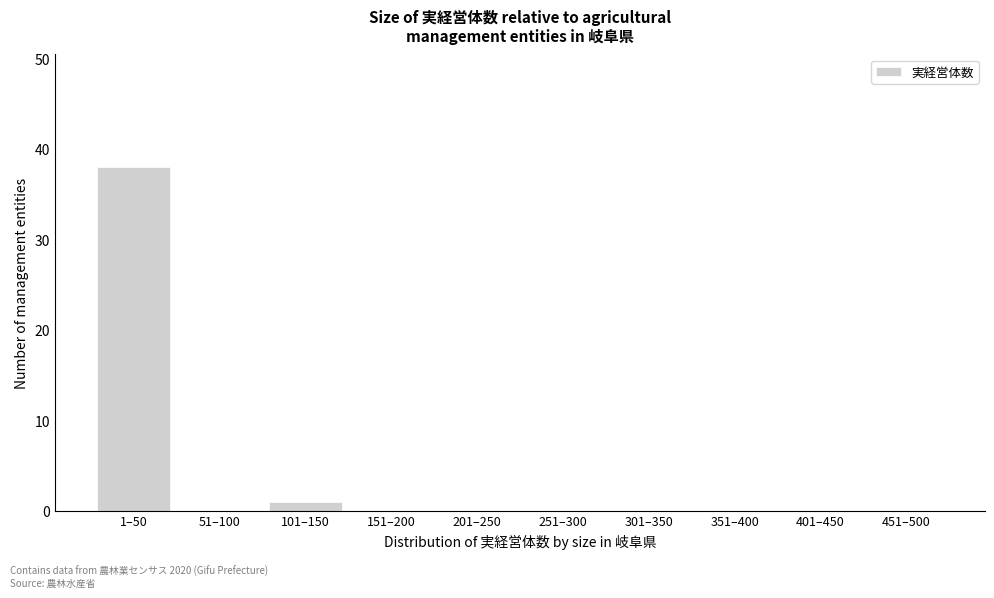

Reading left to right, list all the values displayed in this chart.

1–50=38	51–100=0	101–150=1	151–200=0	201–250=0	251–300=0	301–350=0	351–400=0	401–450=0	451–500=0